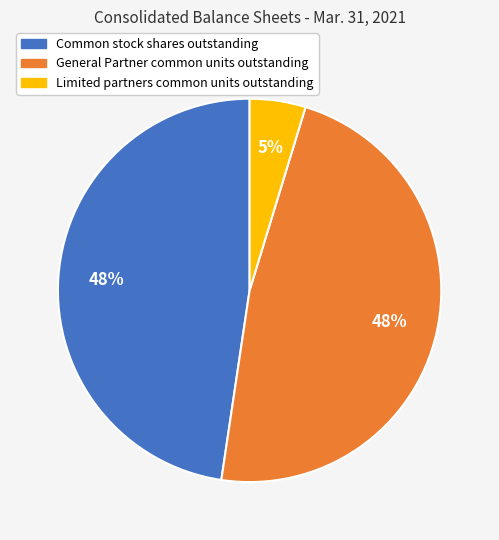

Count the number of slices in the pie.

3